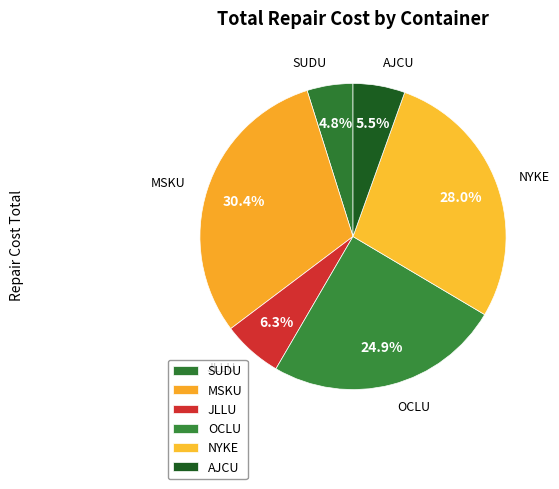

Is there any slice that represents more than half of the pie?

No